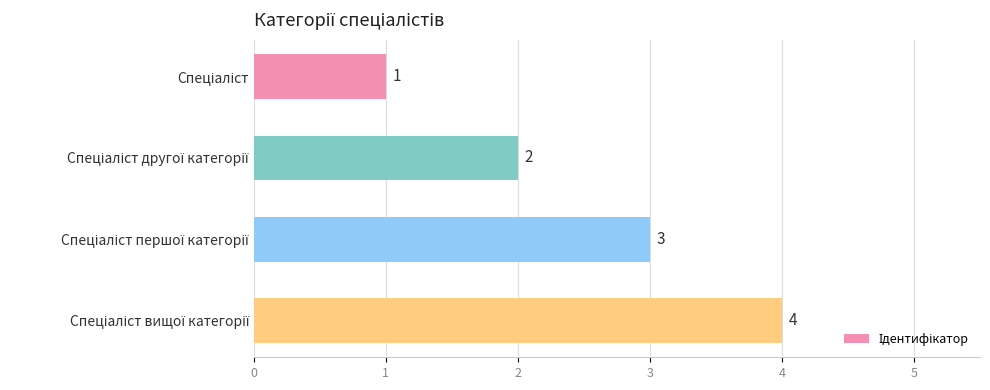

What is the value of the 4th bar from the top?

4